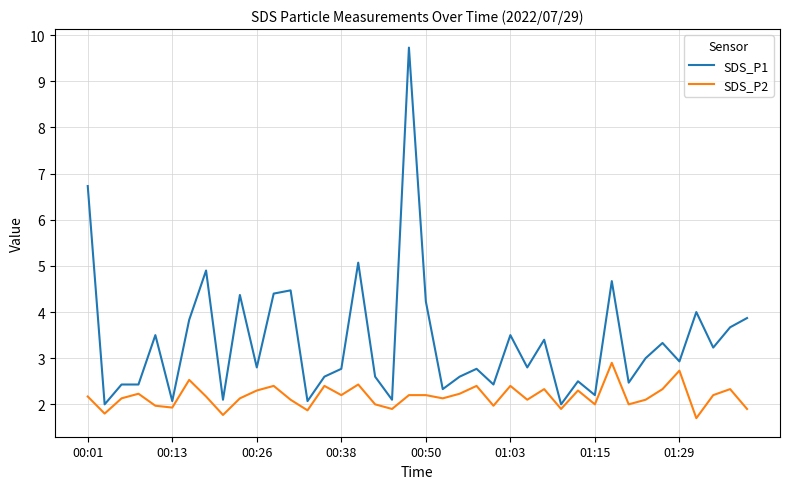

List the series in order of their peak value, highest first.

SDS_P1, SDS_P2